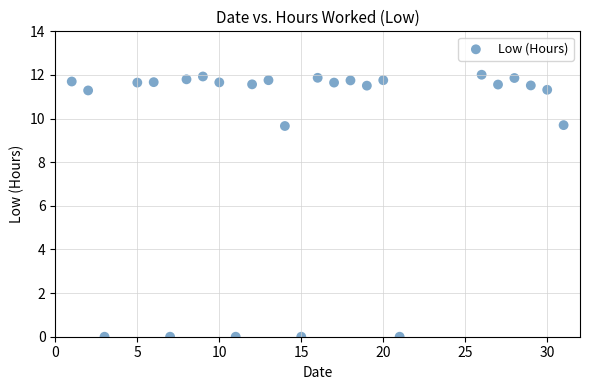

What is the range of X values (max minus min)?

30.0